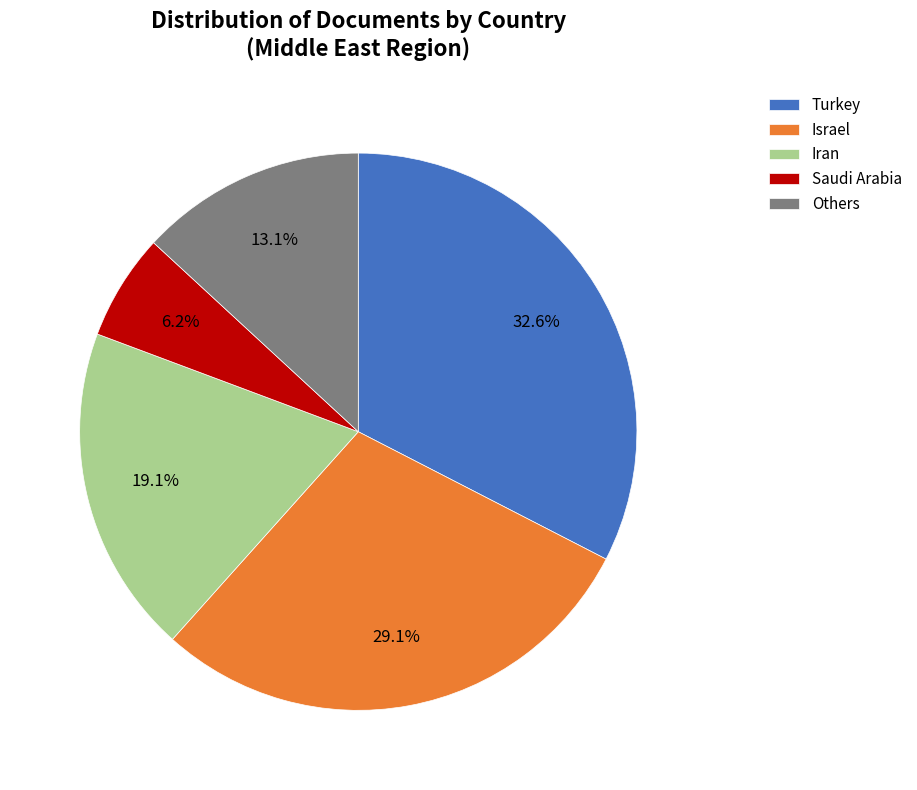

Is there a majority slice in this chart?

No